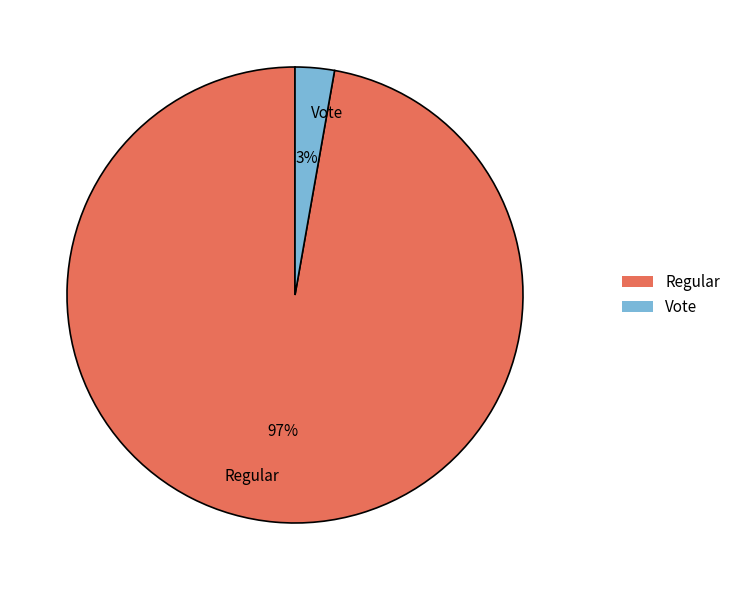

Which category has the smallest portion of the pie?

Vote